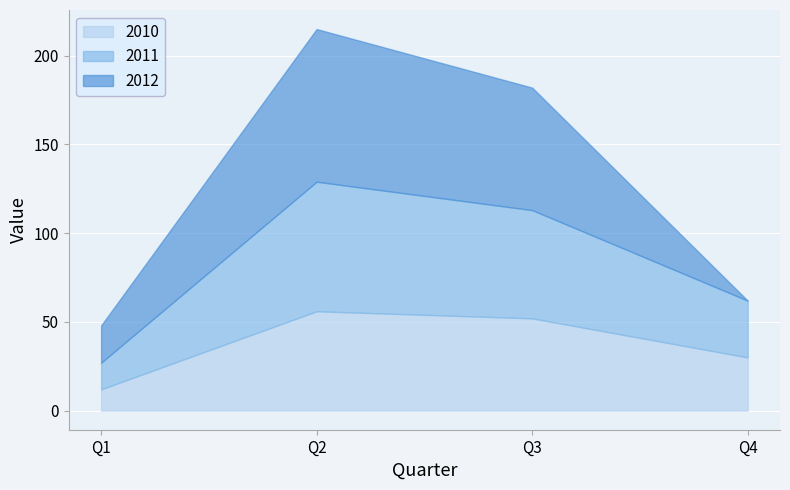

Reading right to left, what are all the values shown in this chart?

2010: Q4=30	Q3=52	Q2=56	Q1=12
2011: Q4=32	Q3=61	Q2=73	Q1=15
2012: Q4=0	Q3=69	Q2=86	Q1=21